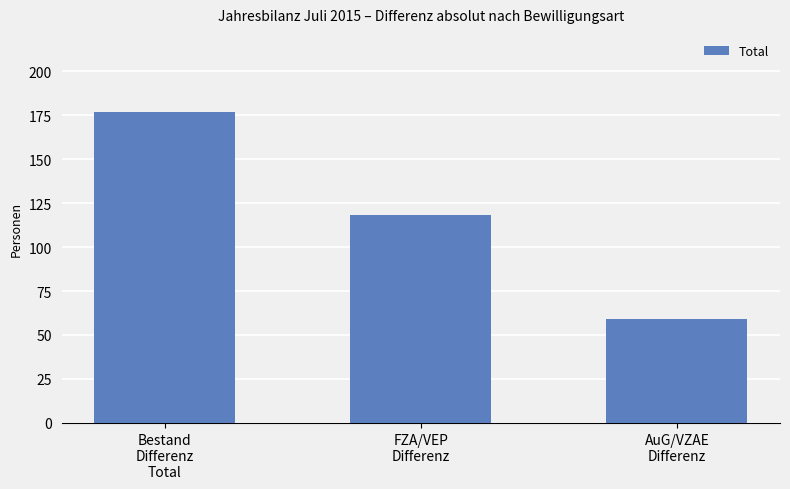

How many bars are there in total?

3